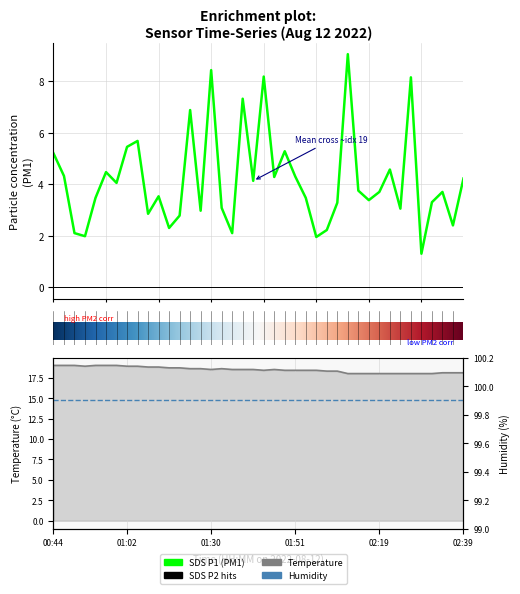

The Temp series shows 18.6 at 01:25. True or false?

True